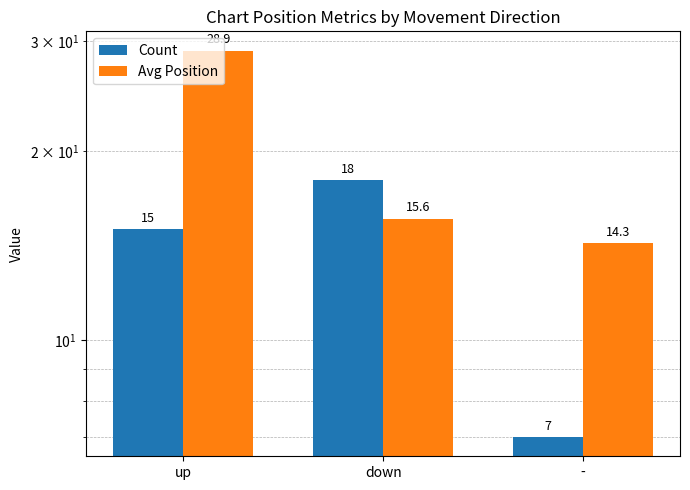

List the series in order of their peak value, highest first.

Avg Position, Count